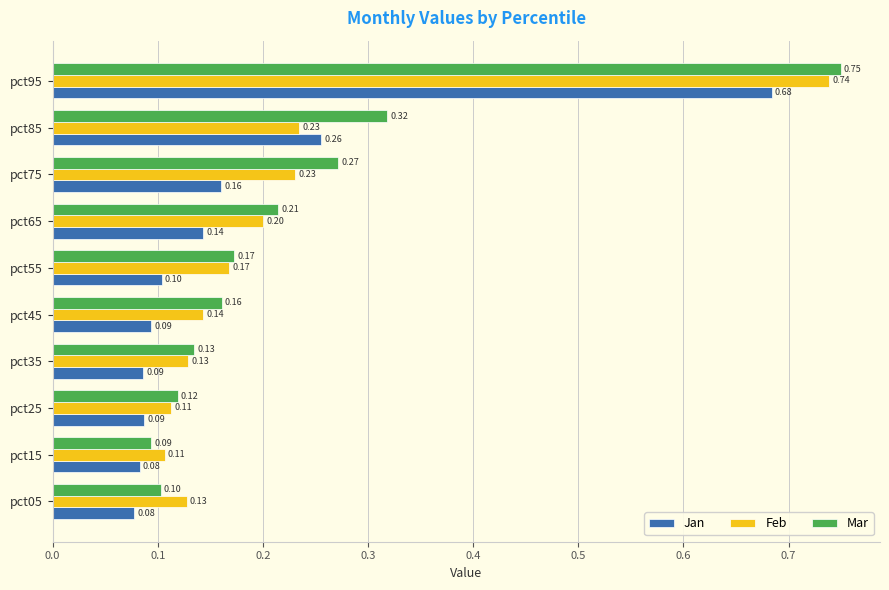

List the series in order of their peak value, highest first.

Mar, Feb, Jan